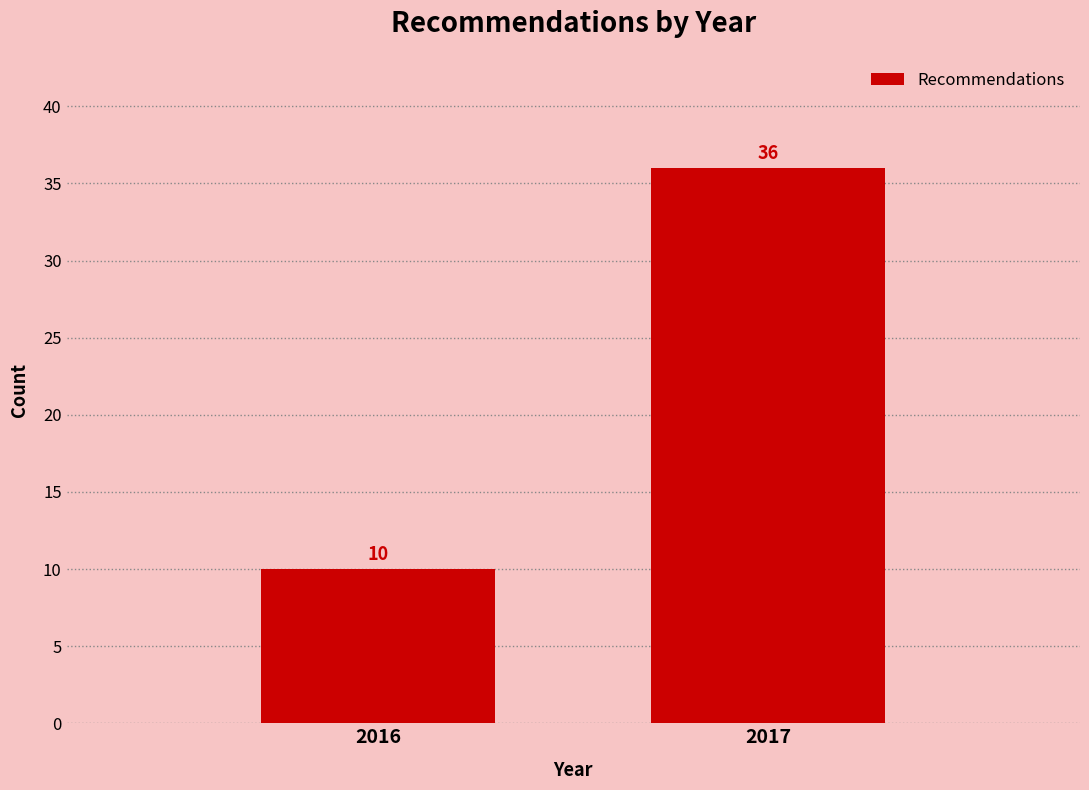

Reading right to left, transcribe all the data shown in this chart.

2017=36	2016=10